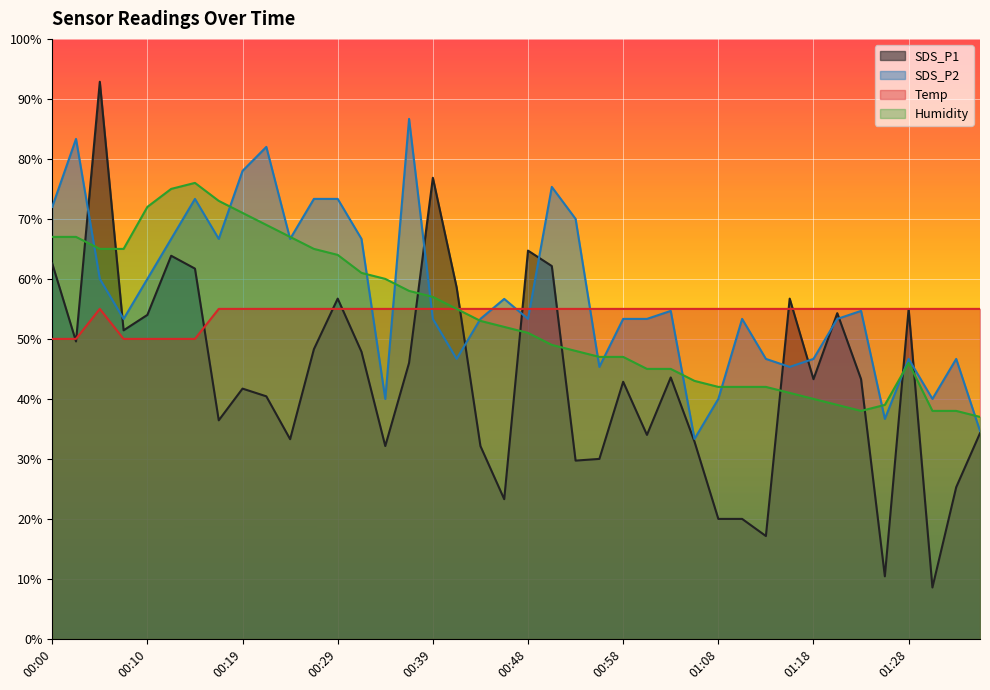

The value of SDS_P2 at 00:29 is 73.3. True or false?

True